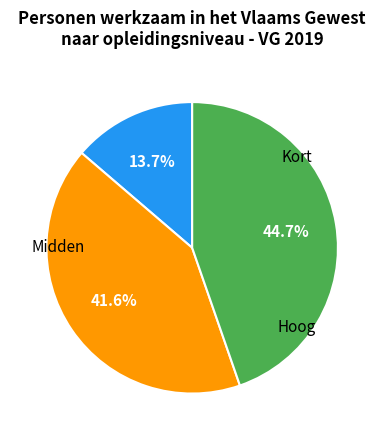

Is there any slice that represents more than half of the pie?

No